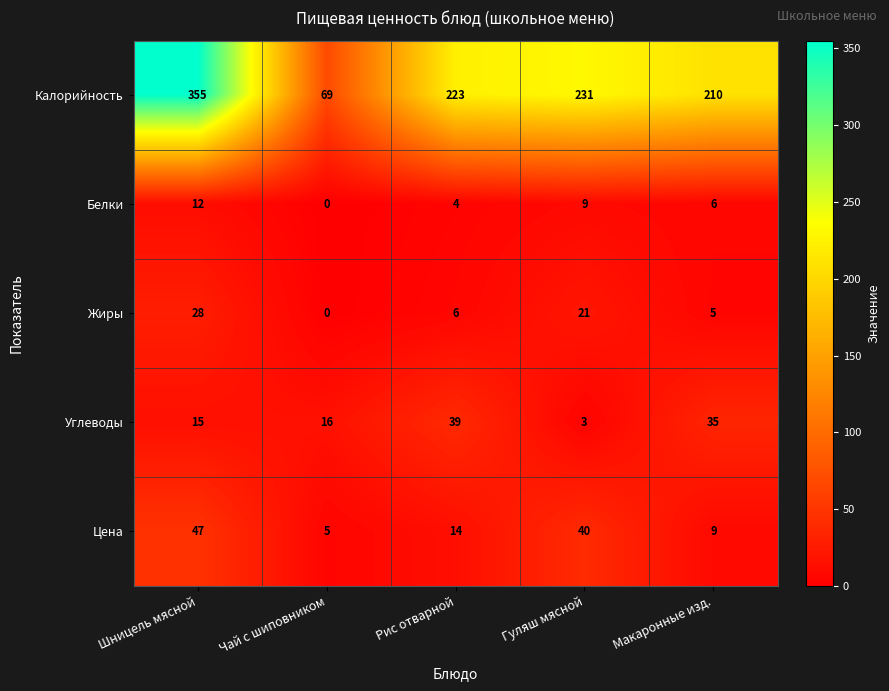

The Цена series shows 14 at Рис отварной. True or false?

True